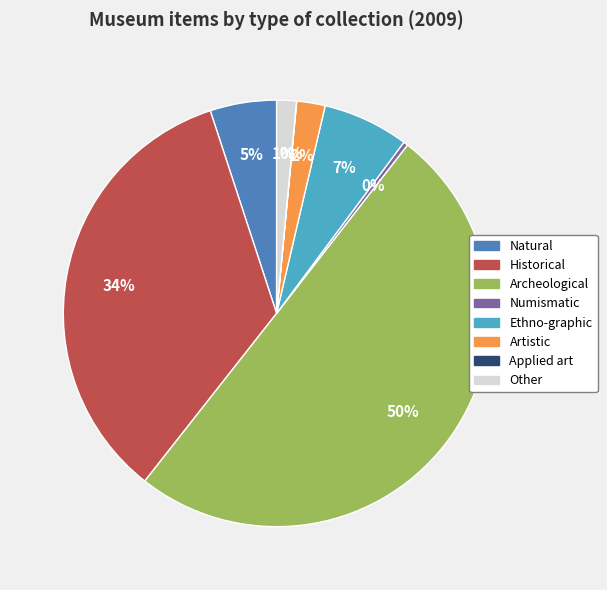

Is it true that Other is 1% of the pie?

True